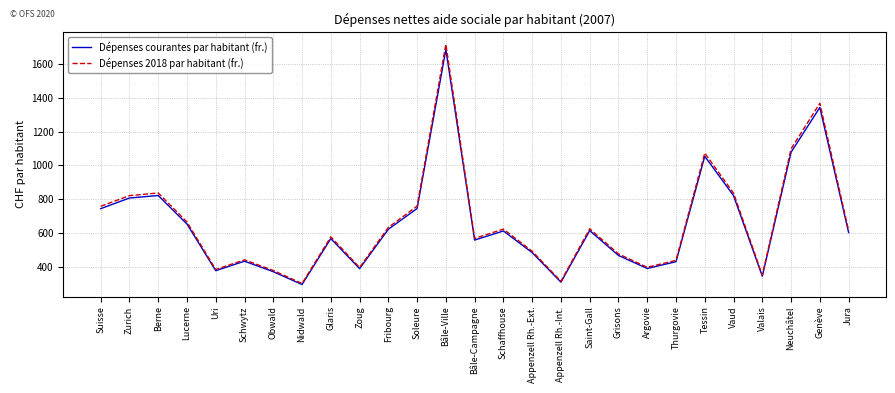

True or false: Dépenses 2018 par habitant (fr.) has more than 2 points higher than both neighbors.

True